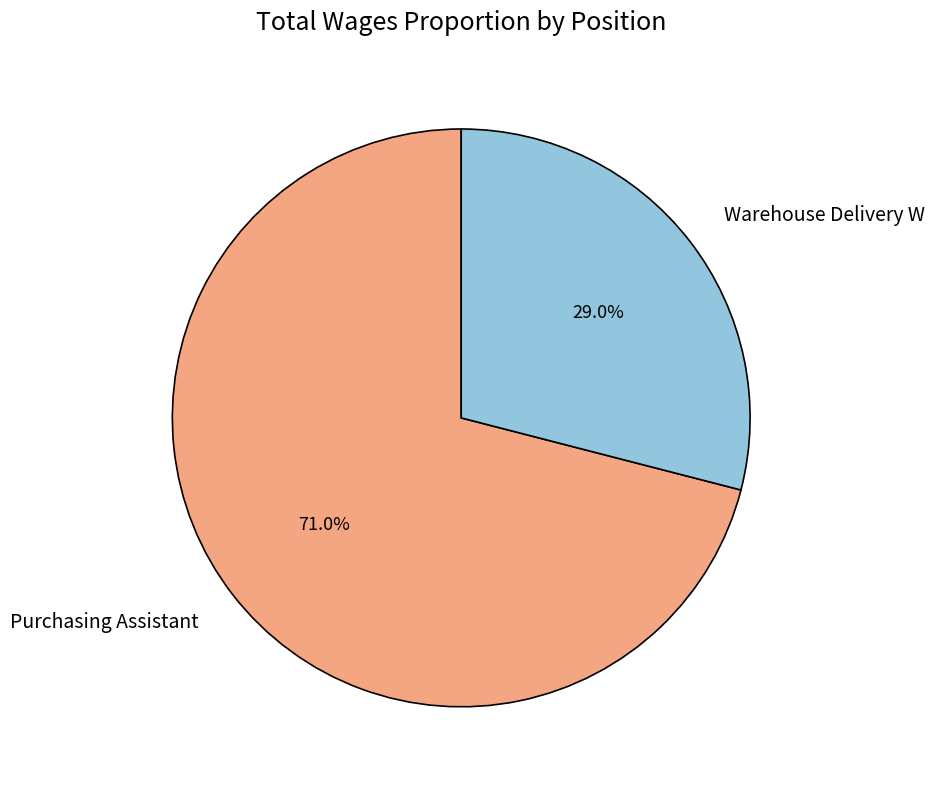

To the nearest percent, what is the average slice percentage?

50%